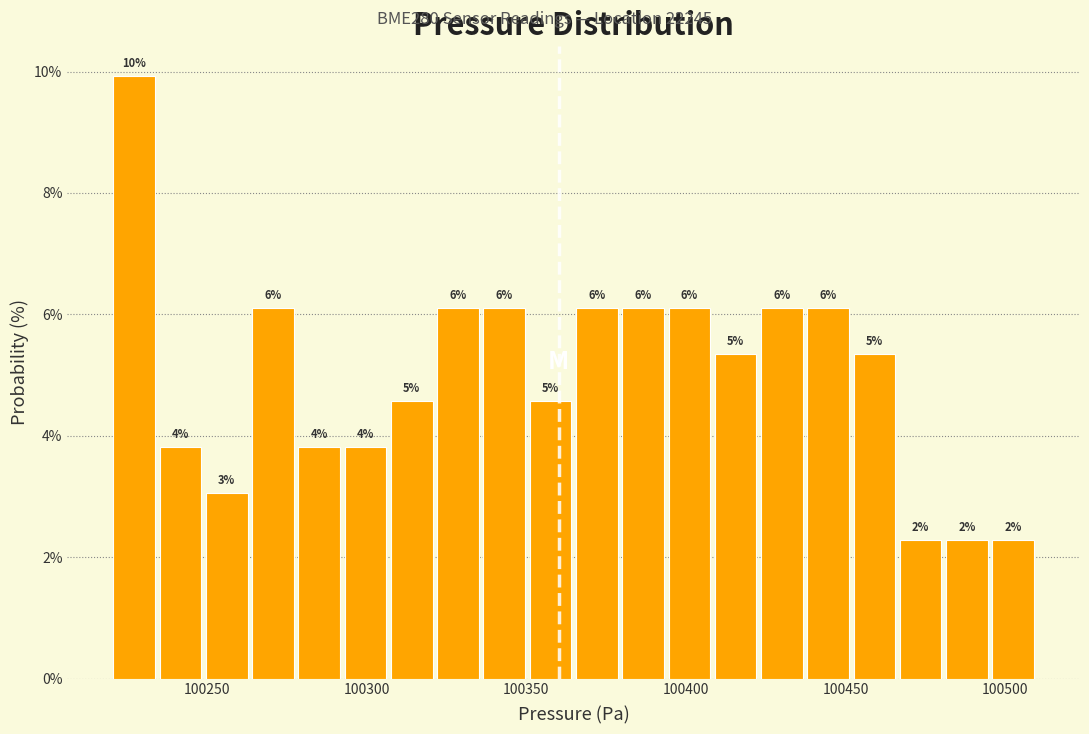

Around what value on the x-axis is the tallest bar? Give the approximate position of its centre, as read against the axis.

100225